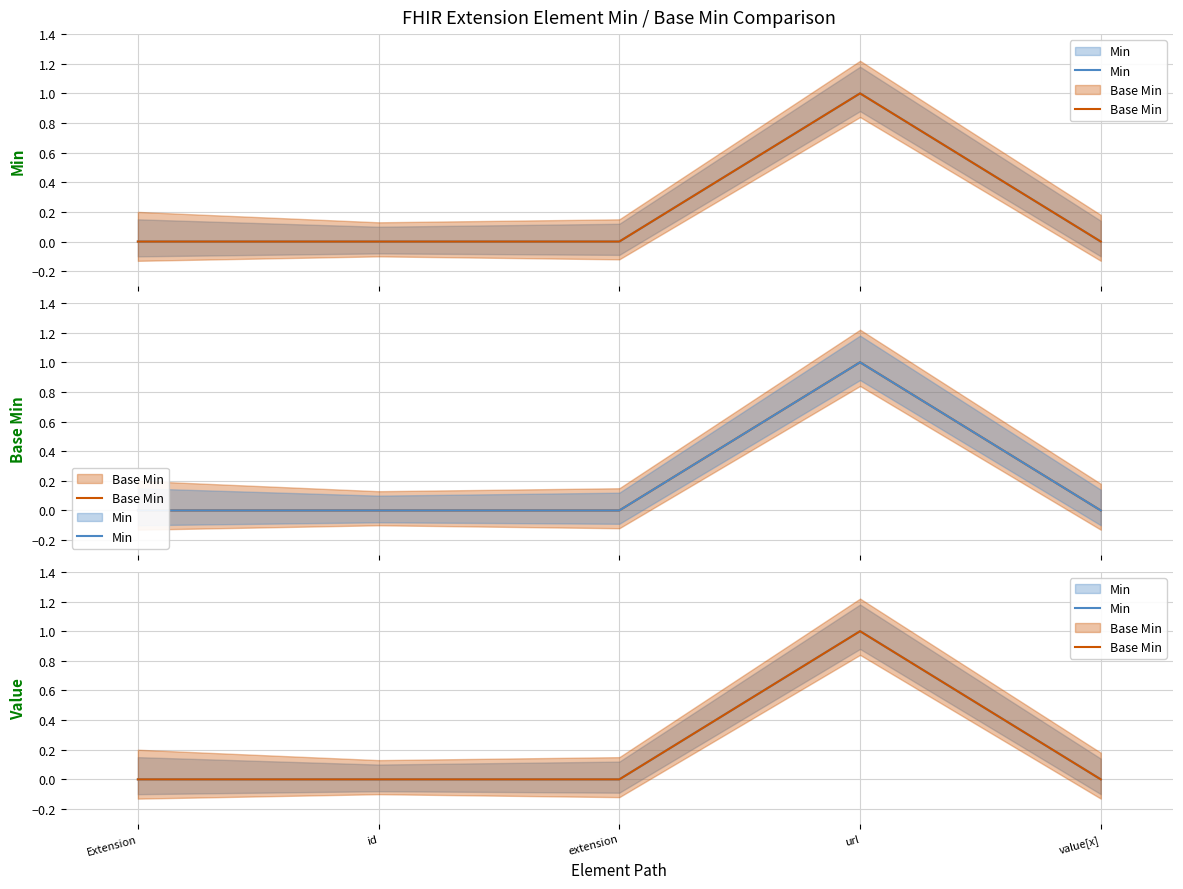

Which category has the lowest value across all series?

Extension